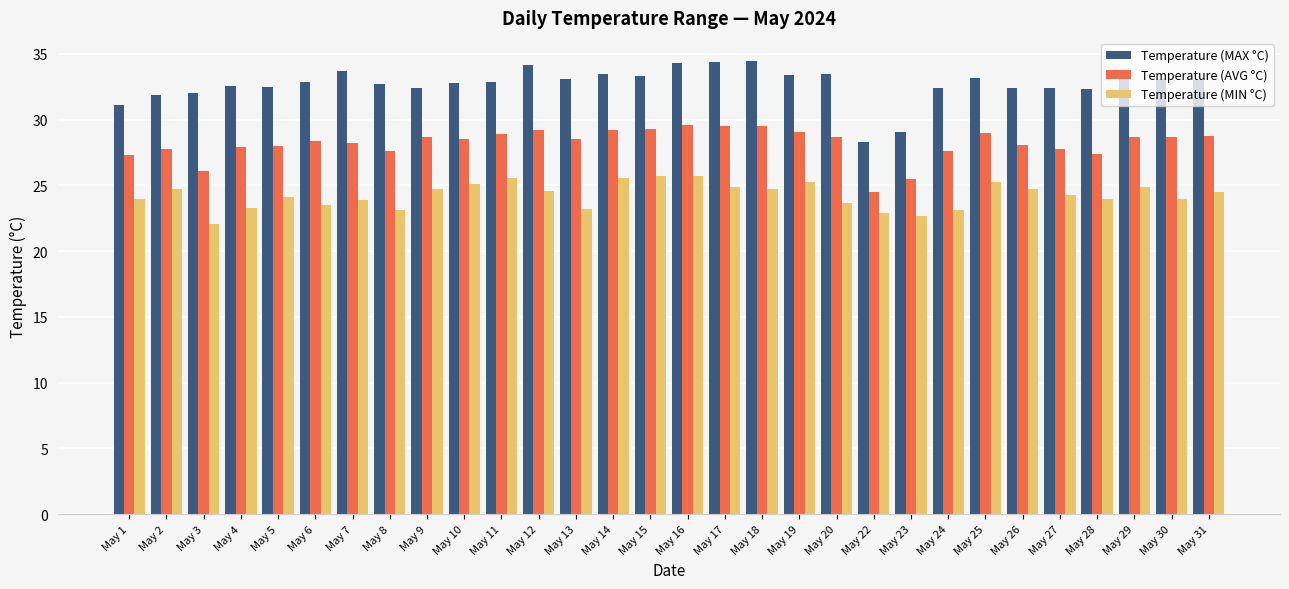

The Temperature (MAX °C) series shows 33.5 at May 20. True or false?

True